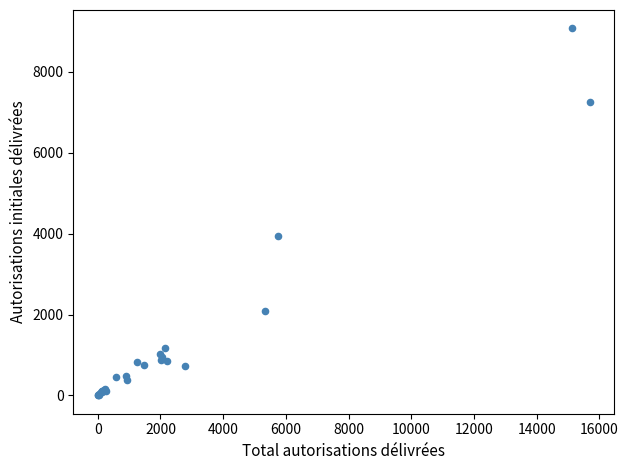

What Y value in the scatter plot is closest to 4539?

3934